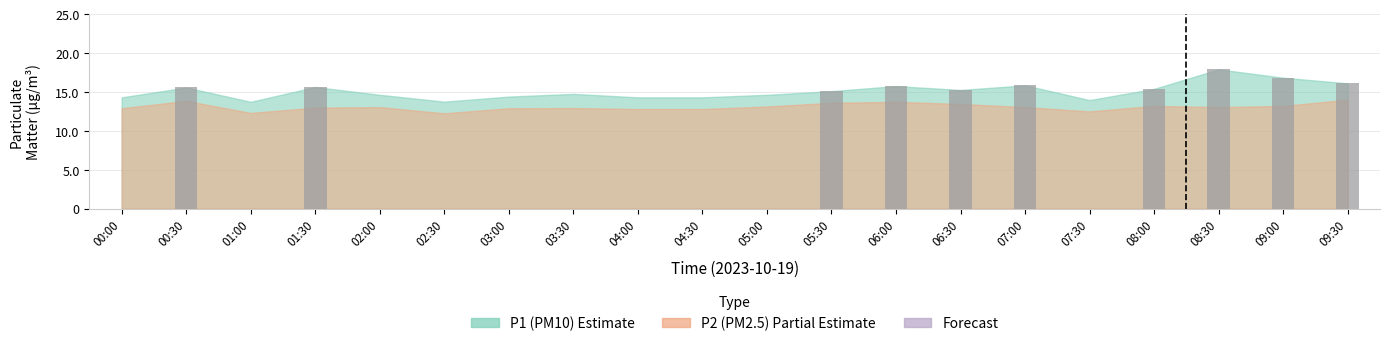

The value at 08:00 is 10.6. True or false?

False